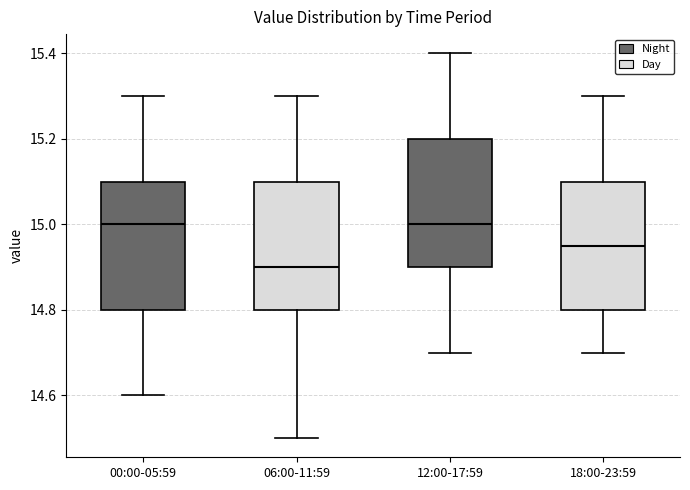

Where does the median line of the box for 06:00-11:59 sit on the y-axis? The values are not printed on the chart, so give them approximately, as read against the axis.

14.90